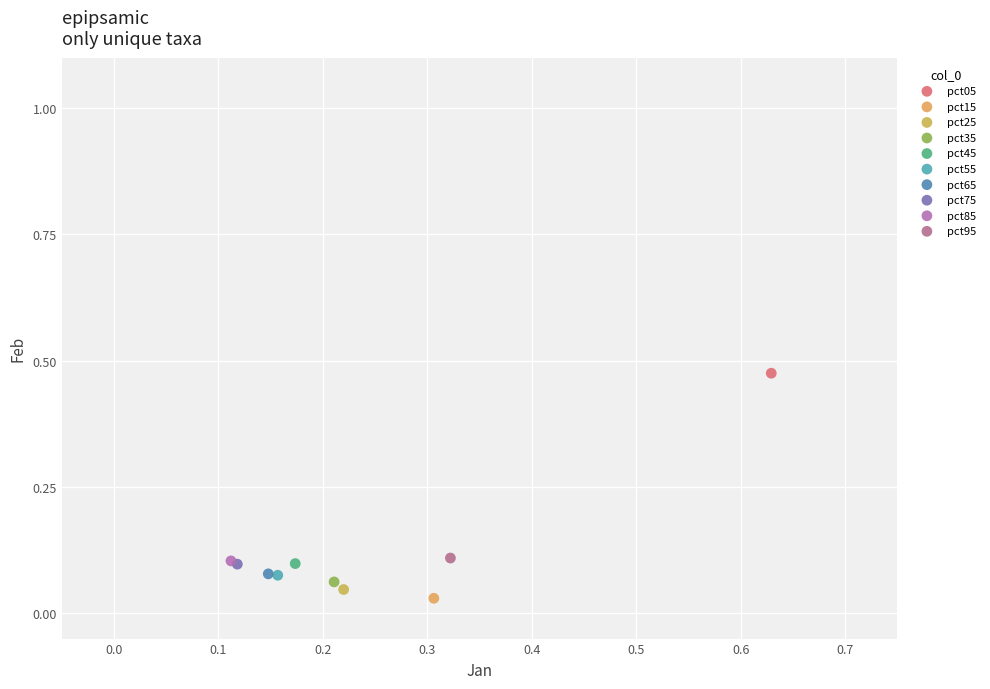

What are all the series names shown in the legend?

pct05, pct15, pct25, pct35, pct45, pct55, pct65, pct75, pct85, pct95